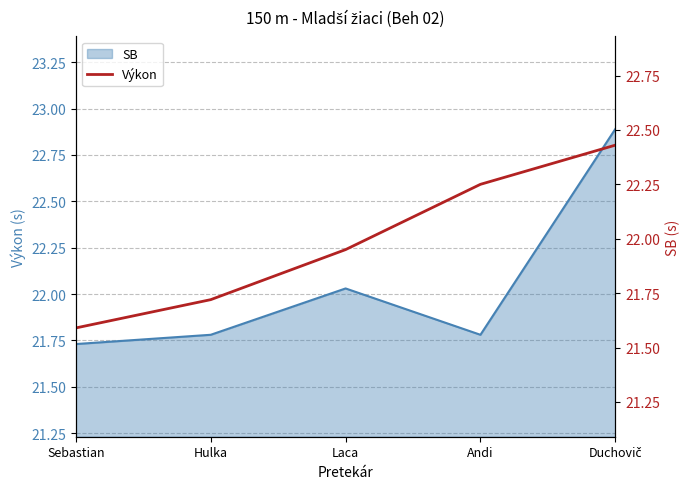

What is the sum of the values at Andi and Duchovič?

44.7